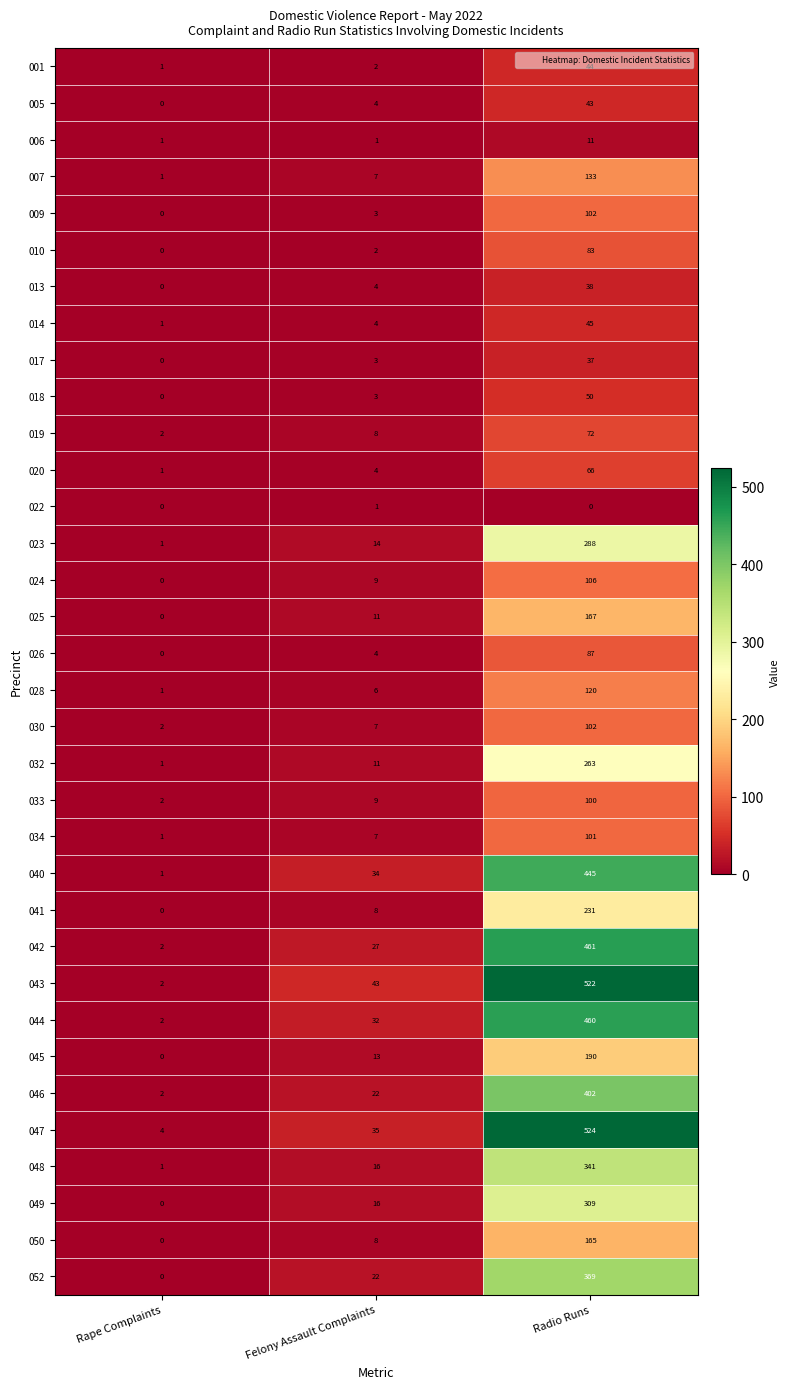

What is the sum of the 018 values at Rape Complaints and Felony Assault Complaints?

3